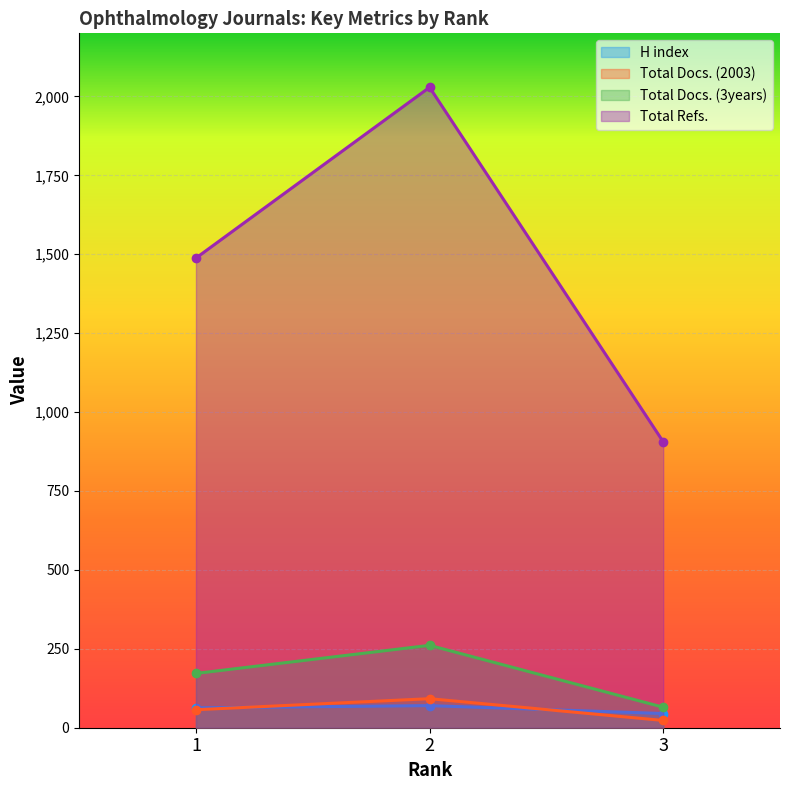

Reading left to right, extract all data points from this chart.

H index: 63	70	45
Total Docs. (2003): 57	92	23
Total Docs. (3years): 172	261	65
Total Refs.: 1488	2029	906